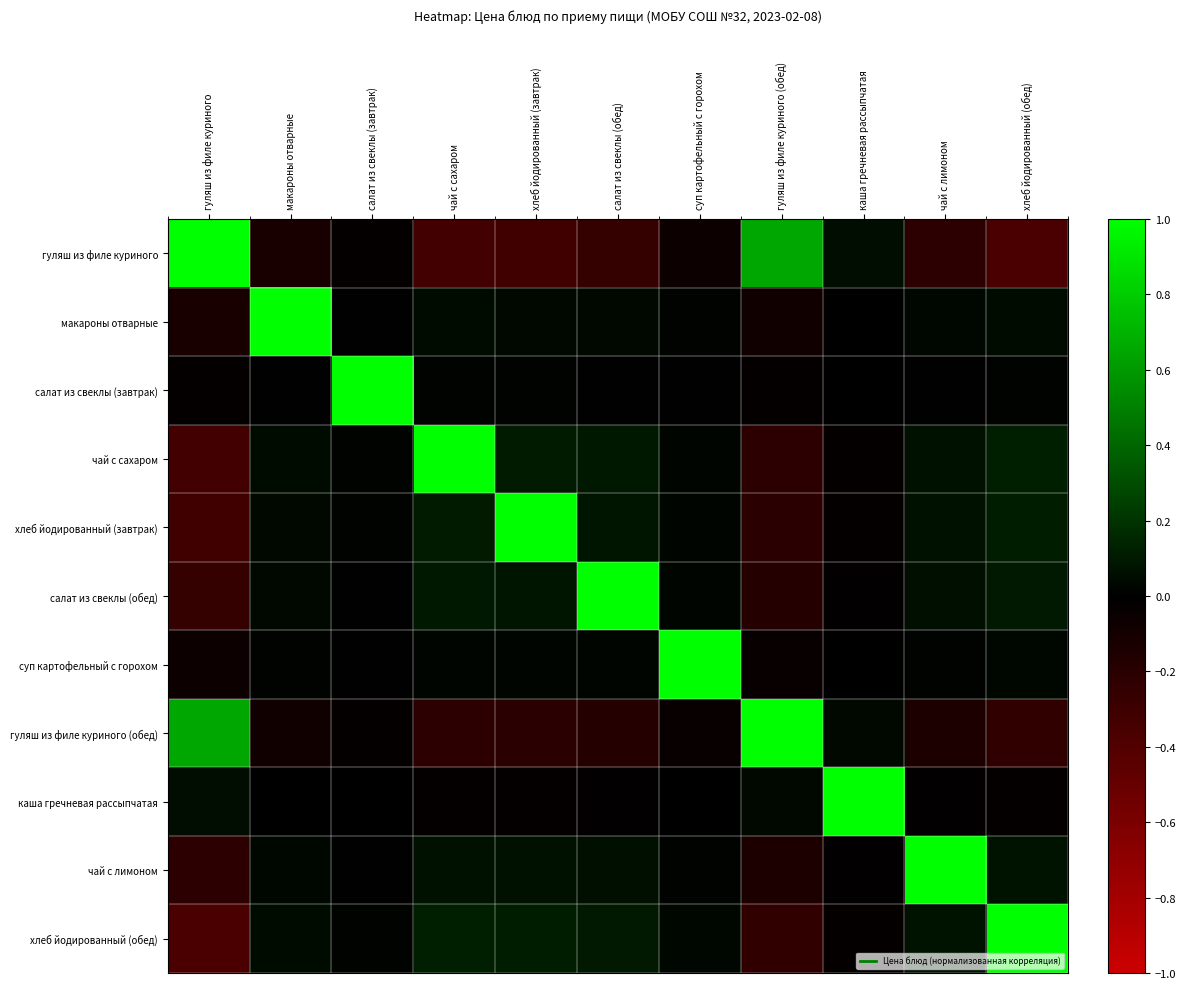

Between гуляш из филе куриного (обед) and хлеб йодированный (обед), which is larger?

гуляш из филе куриного (обед)